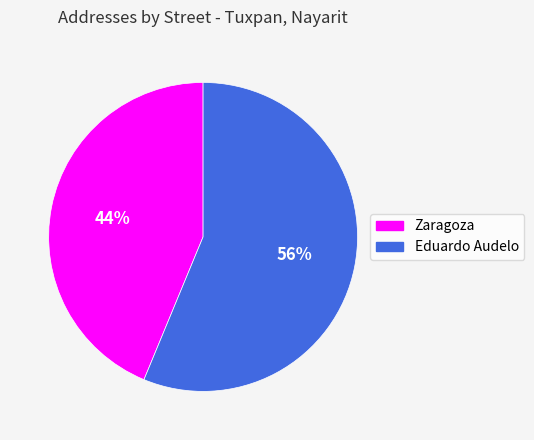

What percentage is the Eduardo Audelo slice, to the nearest percent?

56%